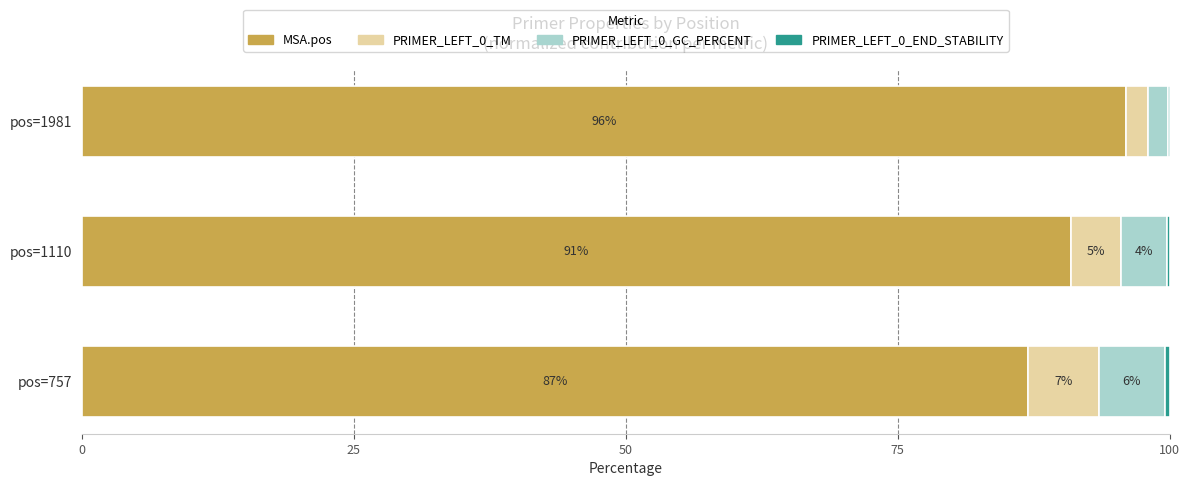

What is the total value across all series at pos=1110?

100.0